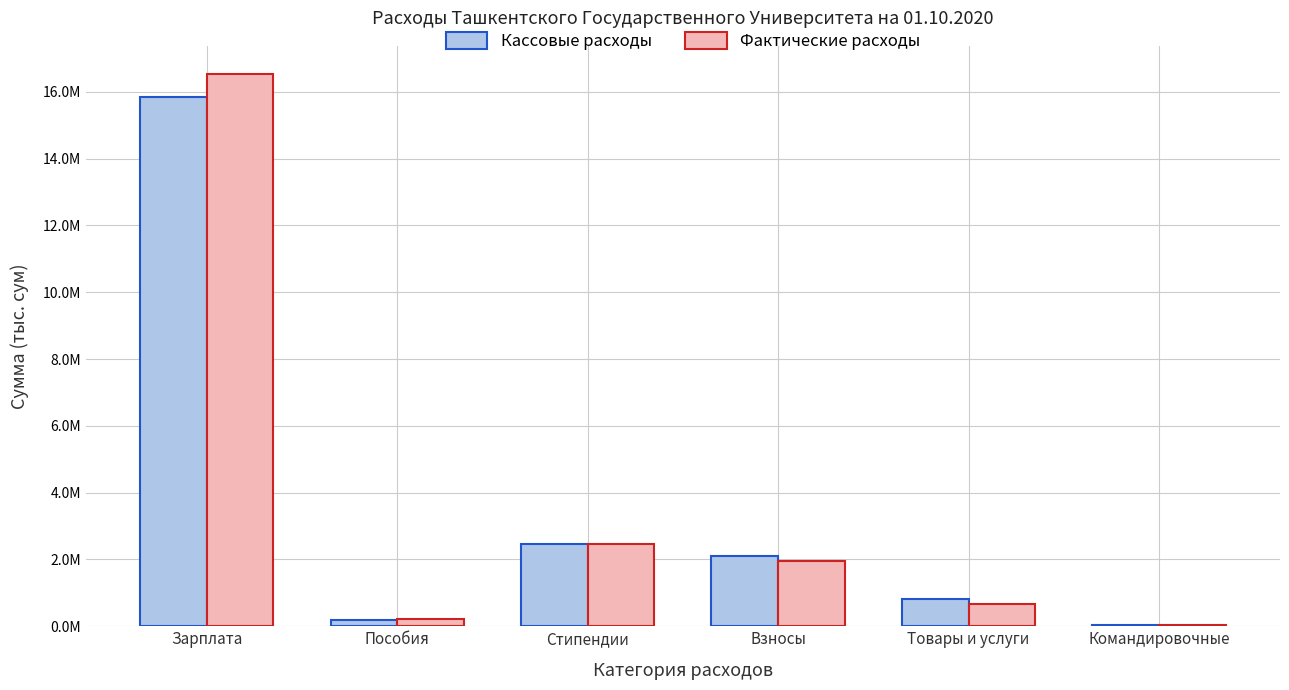

What are all the series names shown in the legend?

Кассовые расходы, Фактические расходы